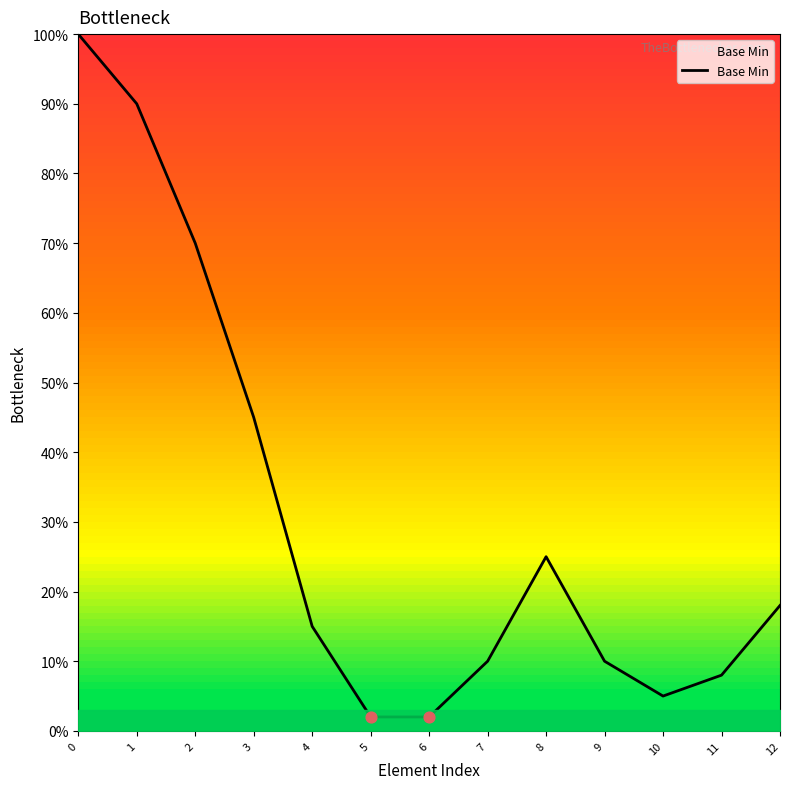

What is the change in value from 8 to 9?

-15